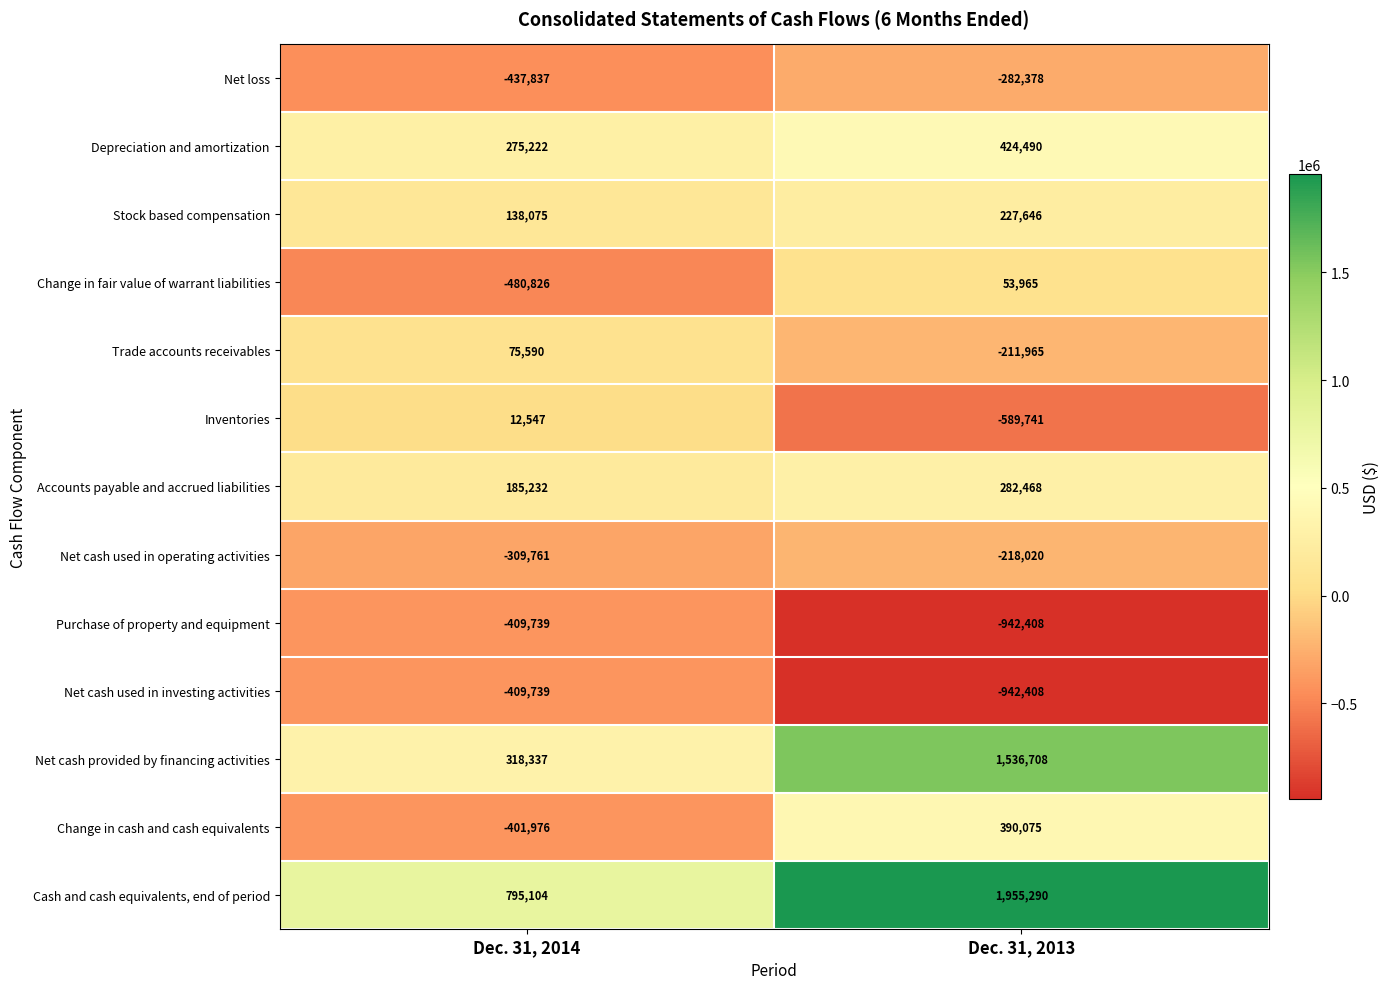

What is the difference between the highest and lowest values at Dec. 31, 2014?

1275930